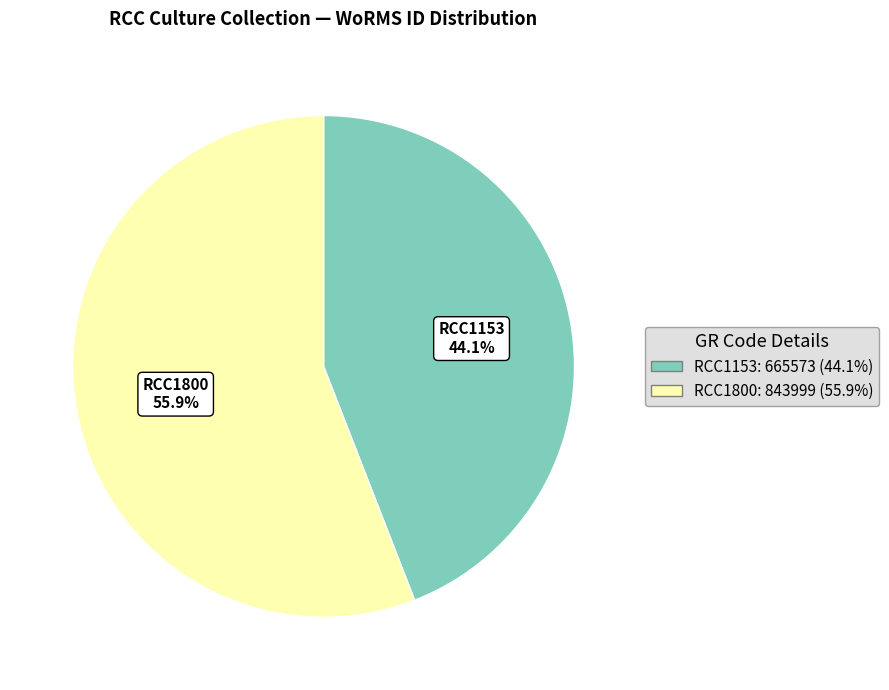

Rank the categories by value from highest to lowest.

RCC1800, RCC1153